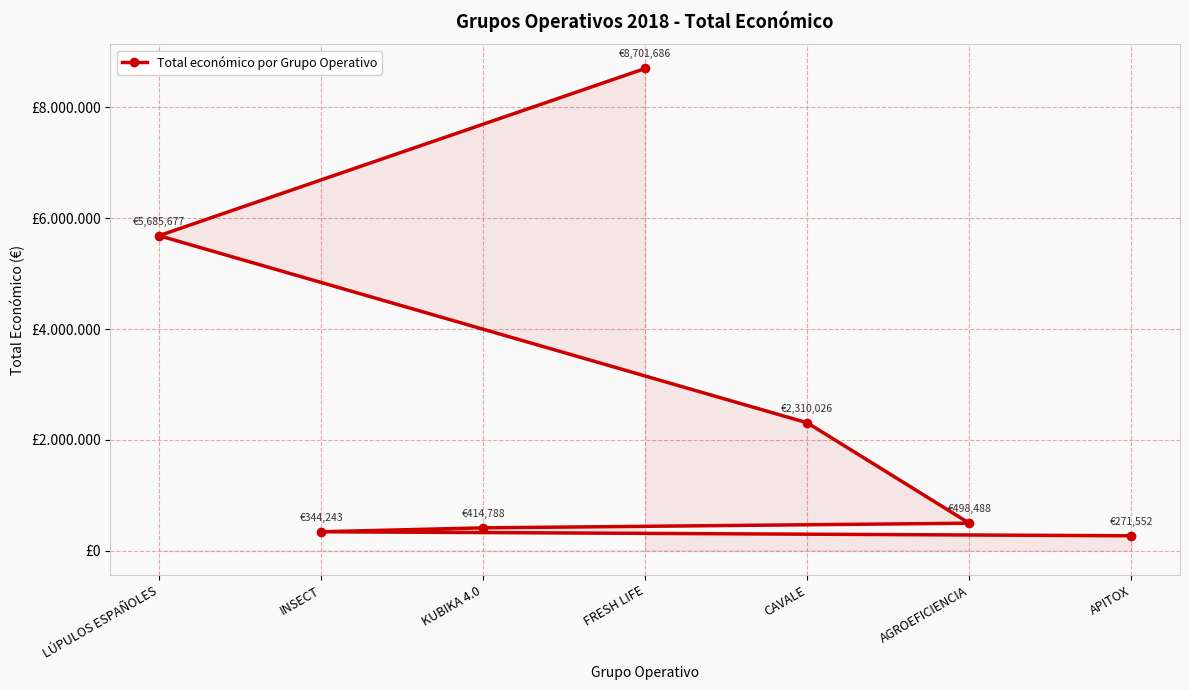

What is the maximum value shown in the chart?

8701686